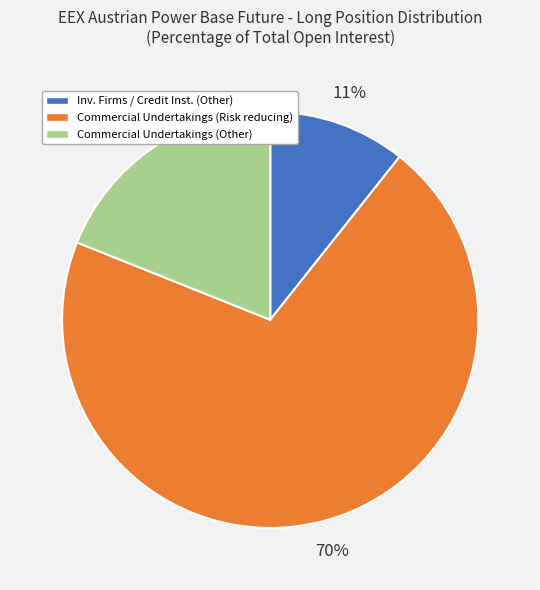

What percentage is the Commercial Undertakings (Risk reducing) slice, to the nearest percent?

70%